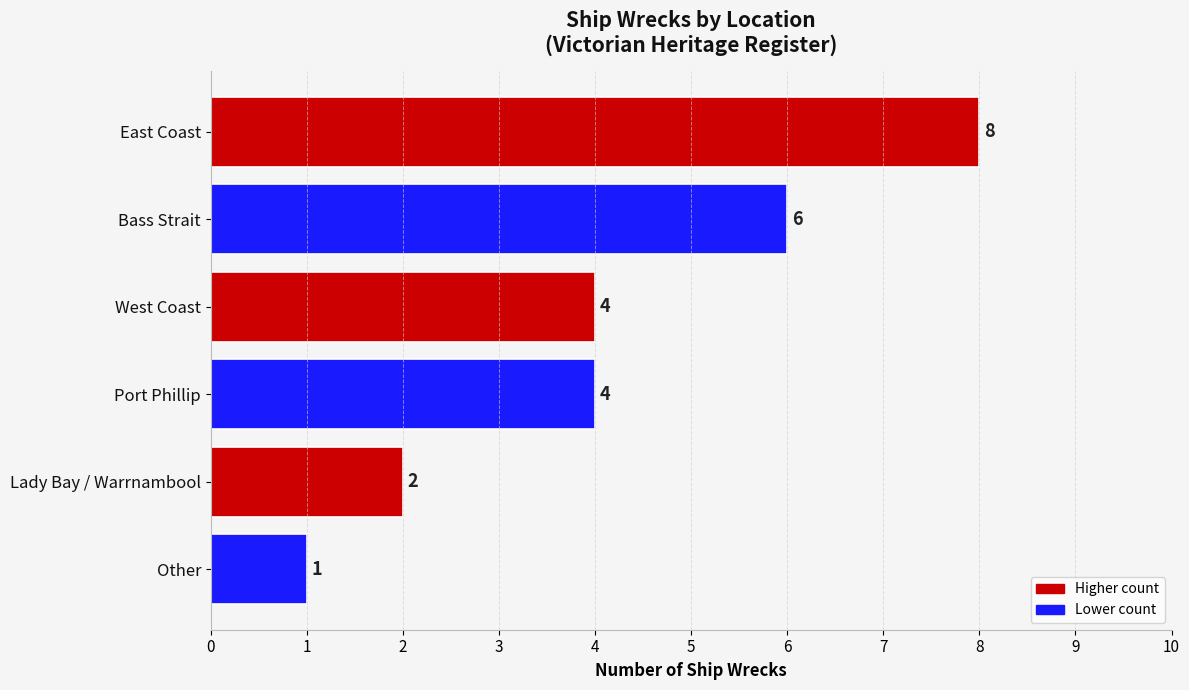

How many values are between 2 and 6?

4